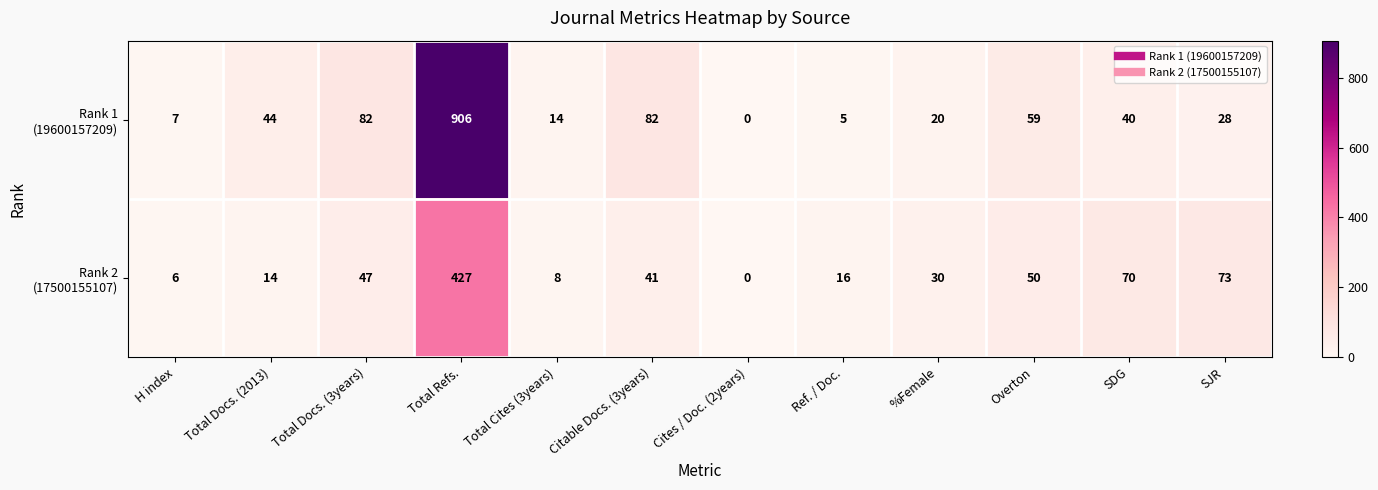

Which category has the highest value across all series?

Total Refs.